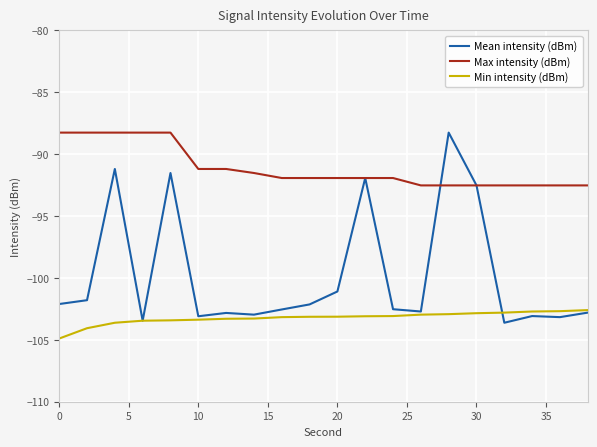

What is the smallest value displayed?

-104.9